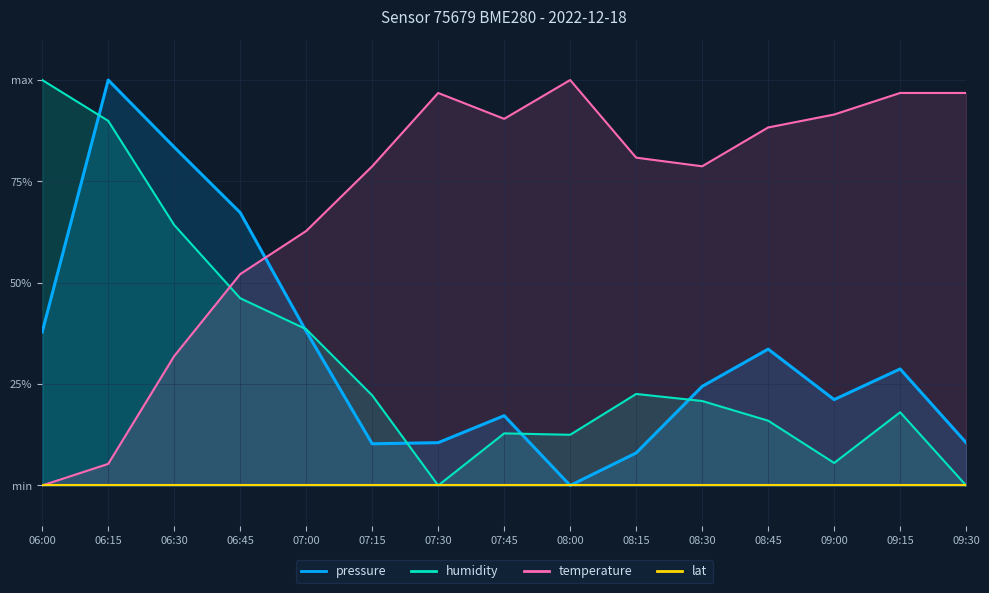

At which category does humidity reach its first local valley?

07:30